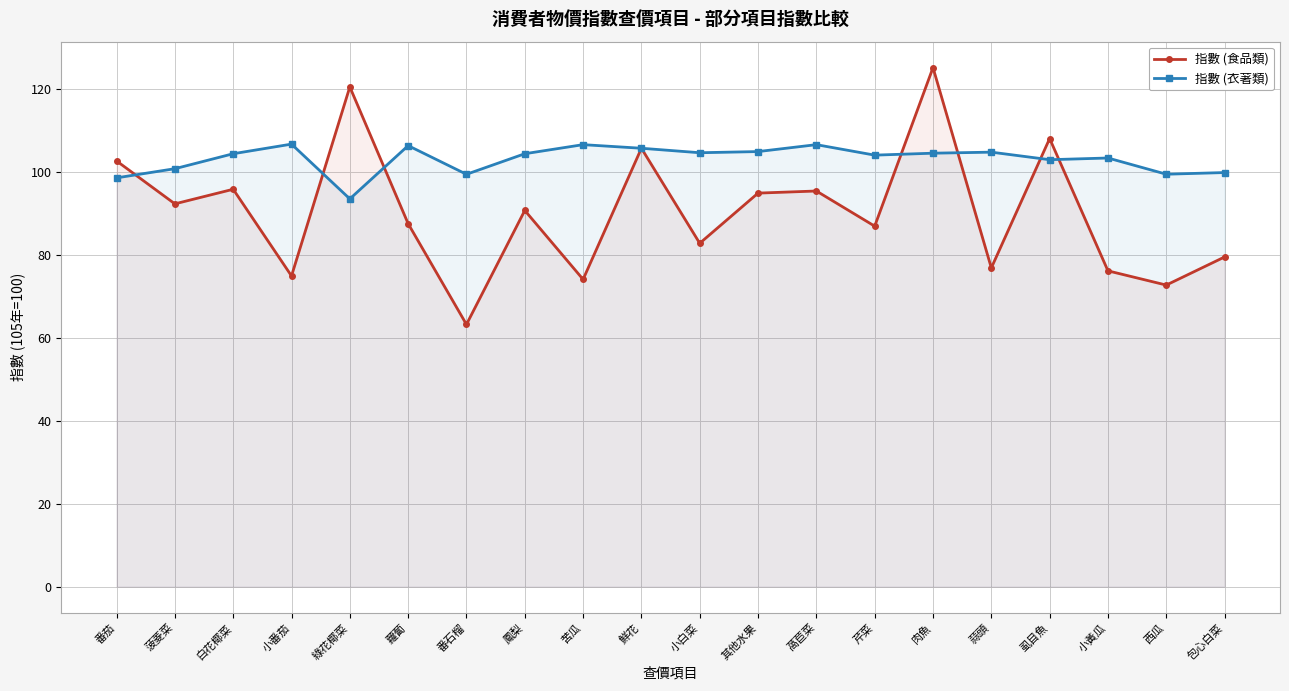

How many data points in 指數 (衣著類) are less than 104?

8